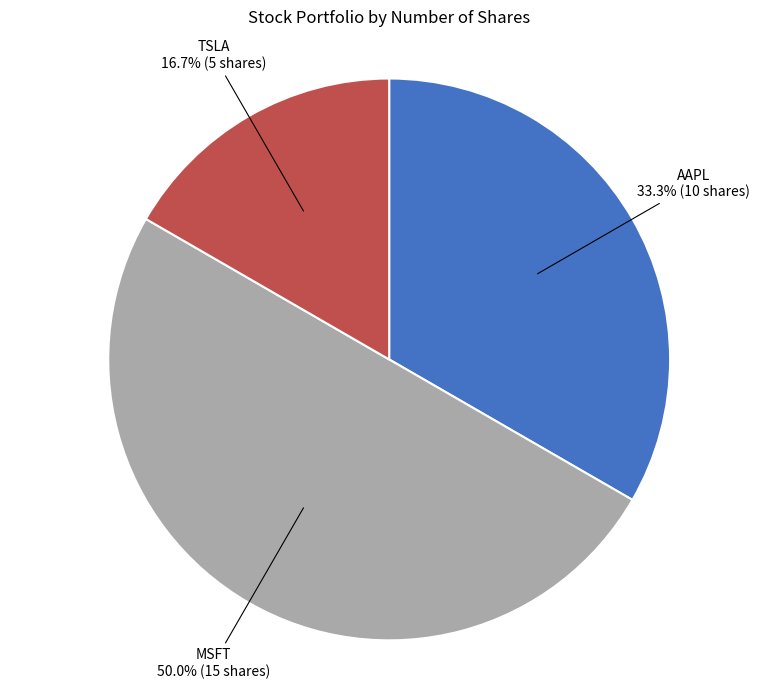

To the nearest percent, what is the combined percentage of MSFT and TSLA?

67%